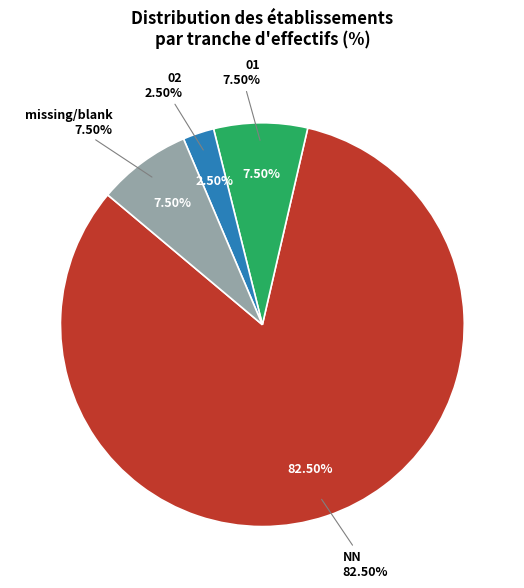

Which slice is the largest?

NN